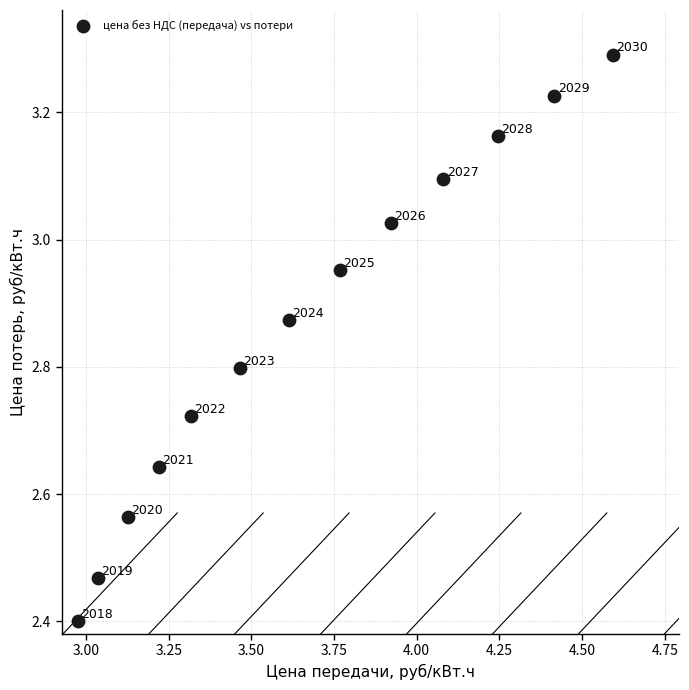

What is the range of X values (max minus min)?

1.6